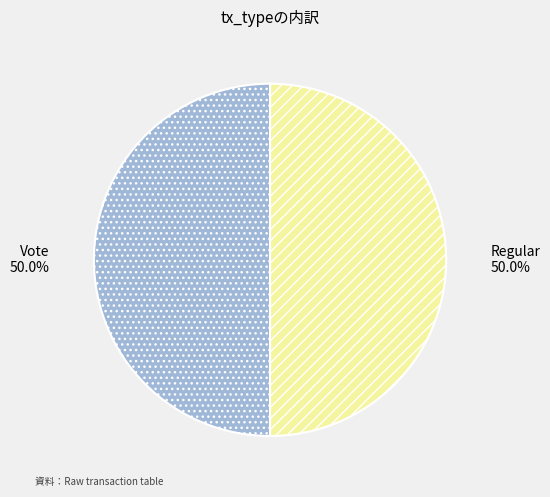

To the nearest percent, what is the combined percentage of Vote and Regular?

100%